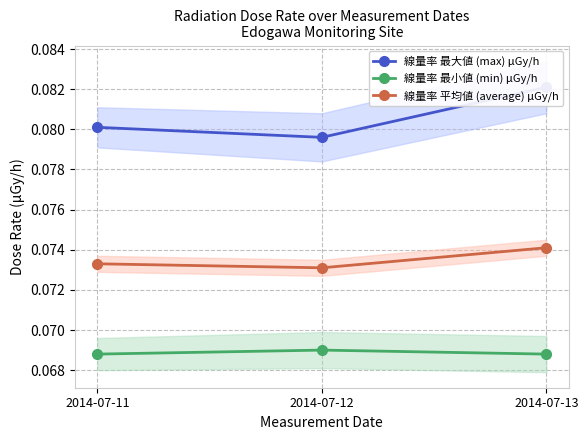

Read the 線量率 最小値 (min) μGy/h value at 2014-07-11.

0.1